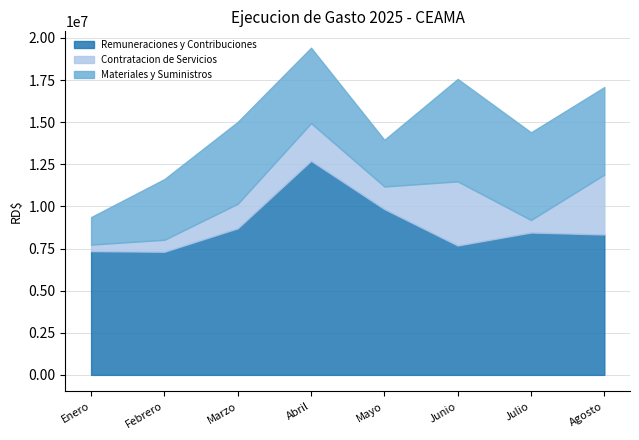

Reading left to right, transcribe all the data shown in this chart.

Remuneraciones y Contribuciones: 7344869.4	7307246.4	8699168.9	12705844.1	9840233.4	7678983.0	8451035.7	8332475.6
Contratacion de Servicios: 388335.9	711427.6	1455922.6	2235663.7	1343300.7	3806207.8	741455.3	3559404.2
Materiales y Suministros: 1631522.0	3603949.0	4864754.6	4479733.6	2770936.1	6081769.1	5205596.6	5193031.7